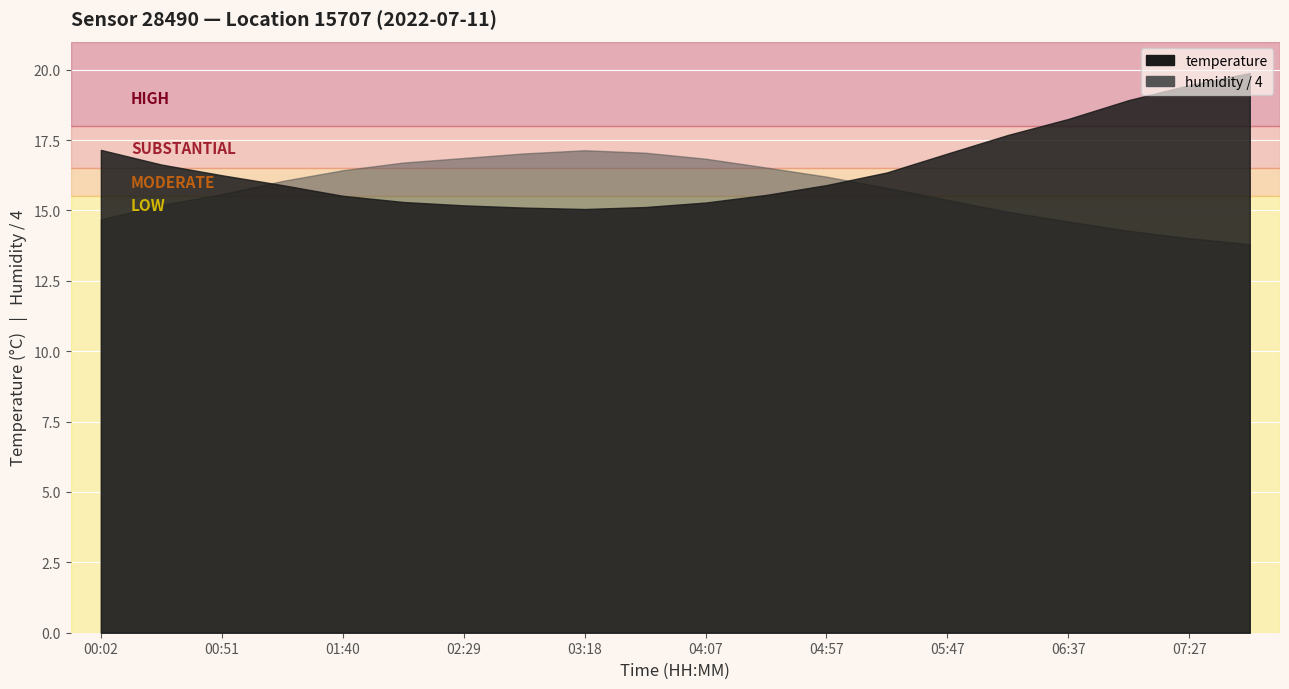

True or false: temperature has more than 0 points higher than both neighbors.

False